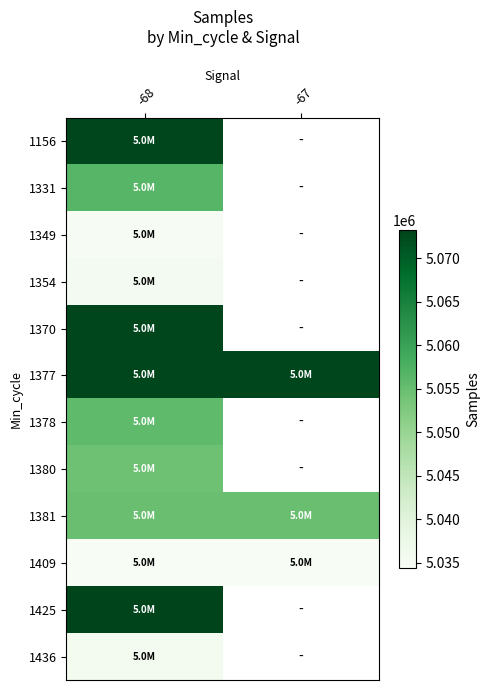

What is the sum of the 1381 values at -68 and -67?

10109564.0